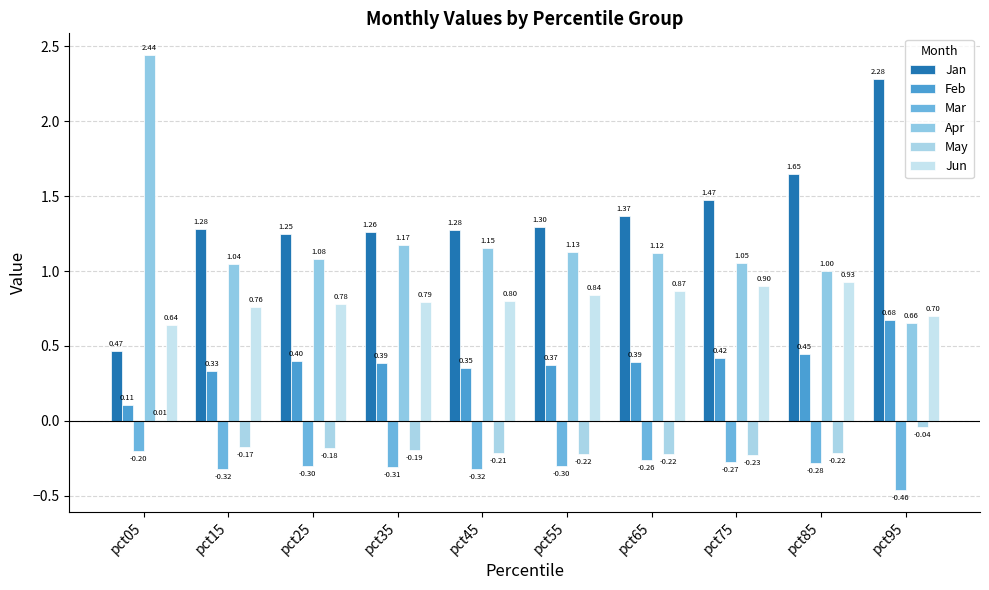

Count the number of categories in the chart.

10